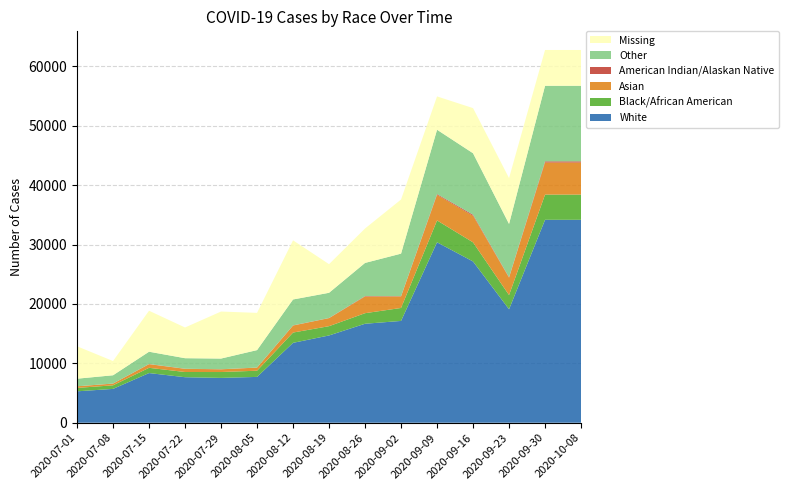

Reading left to right, list all the values displayed in this chart.

White: 5288	5697	8364	7665	7549	7717	13453	14697	16668	17145	30387	27156	19108	34175	34175
Black/African American: 574	604	885	877	990	1042	1734	1565	1780	2183	3683	3222	2390	4246	4246
Asian: 273	285	607	530	450	522	1176	1349	2798	1929	4301	4474	2918	5398	5398
American Indian/Alaskan Native: 0	14	28	21	19	12	29	26	80	55	134	177	86	201	201
Other: 1281	1393	2075	1775	1799	2938	4366	4246	5588	7164	10838	10357	8976	12726	12726
Missing: 5460	2397	6903	5173	7919	6271	9960	4822	5799	9117	5613	7601	7726	6031	6031